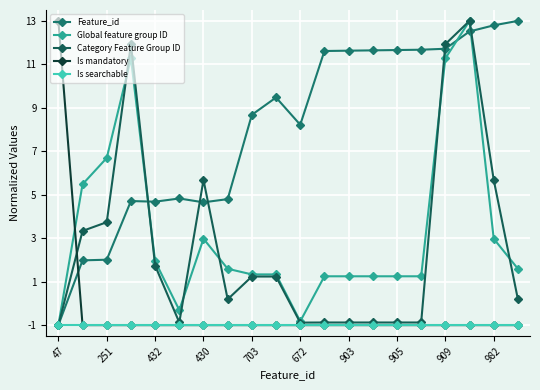

How many data points does each series have?

20